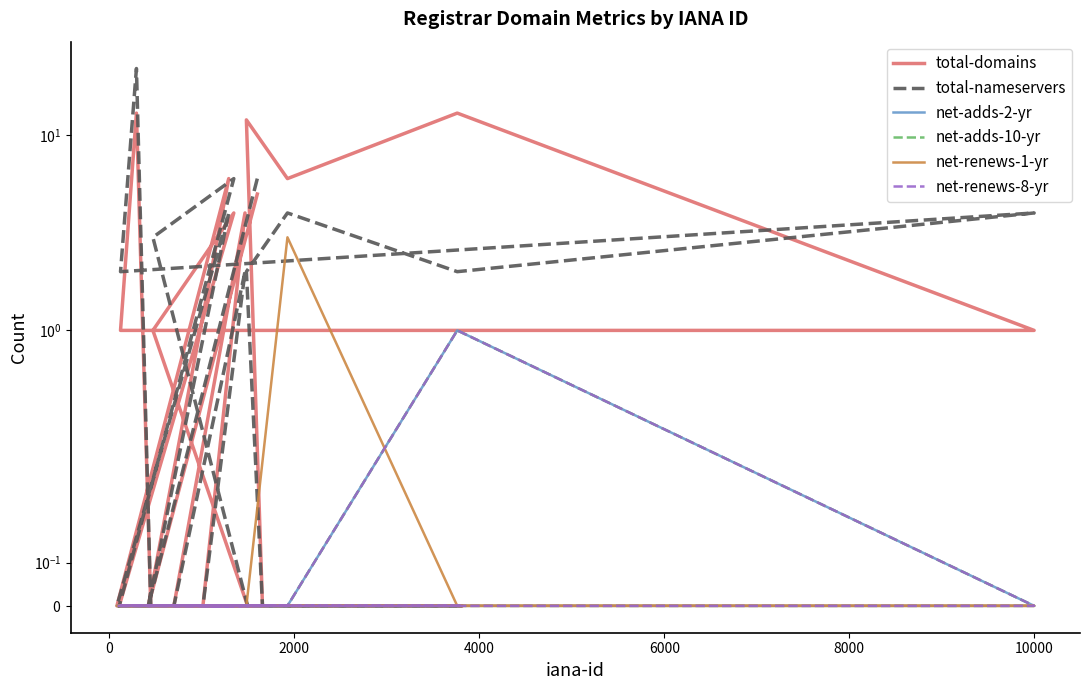

How many interior local peaks does the net-adds-10-yr series have?

1